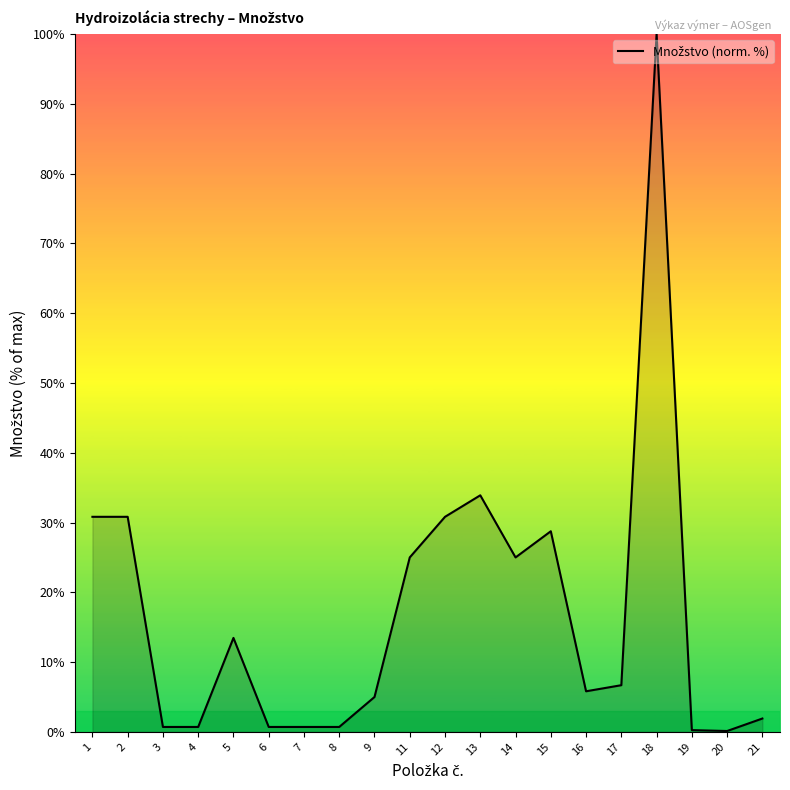

Does the chart display data point markers on the line(s)?

No